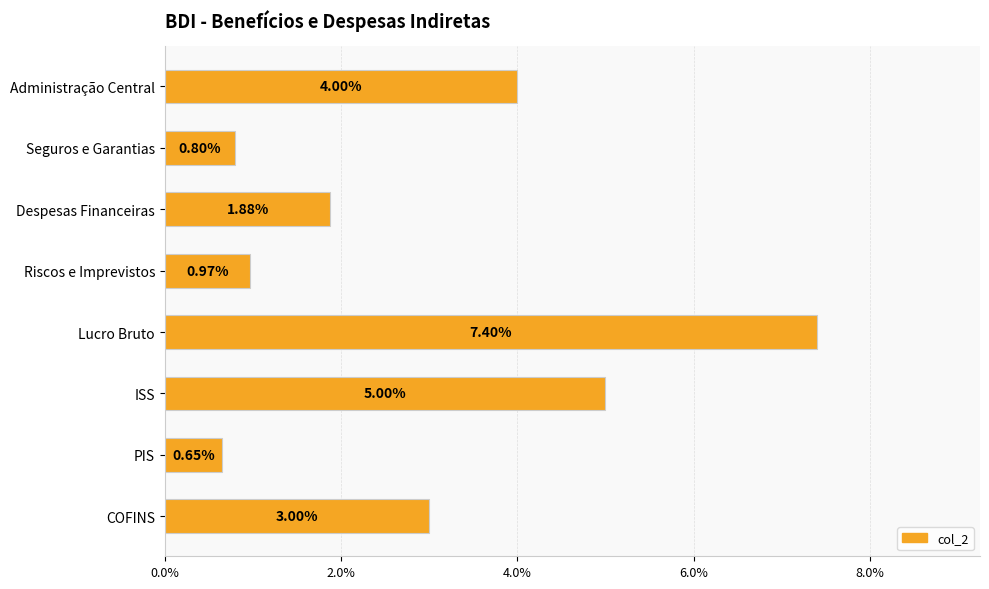

Are the bars horizontal?

Yes